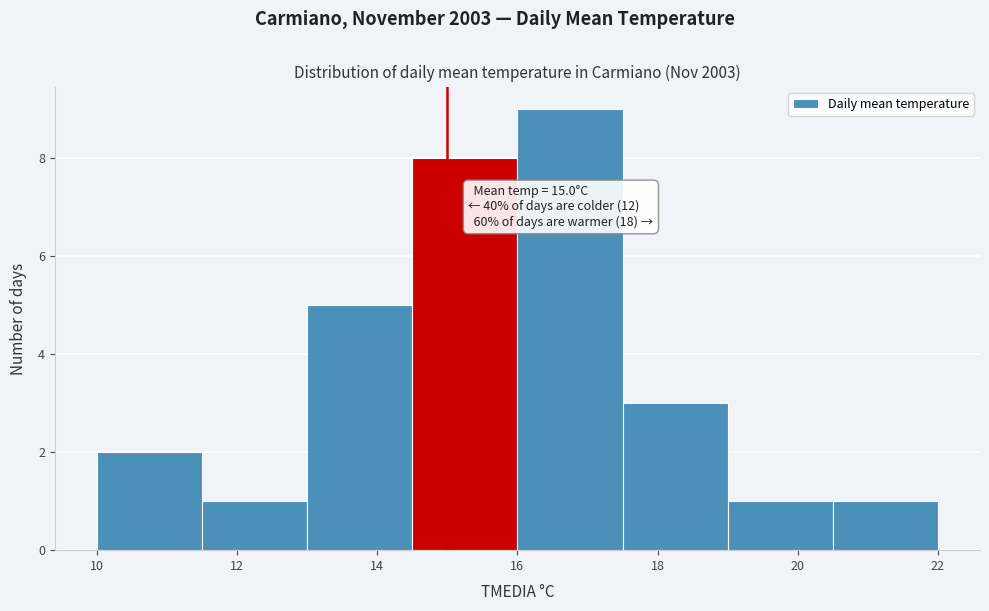

Which range on the x-axis has the tallest bar?

16.0 to 17.5